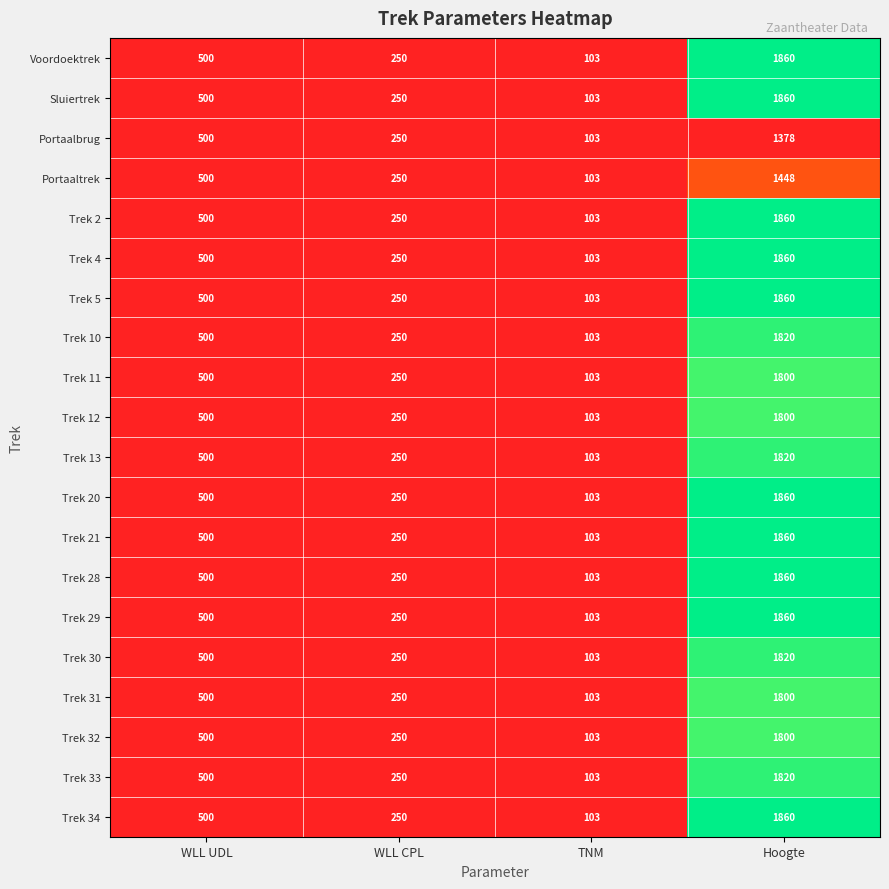

What is the spread (max minus min) of values at Hoogte?

482